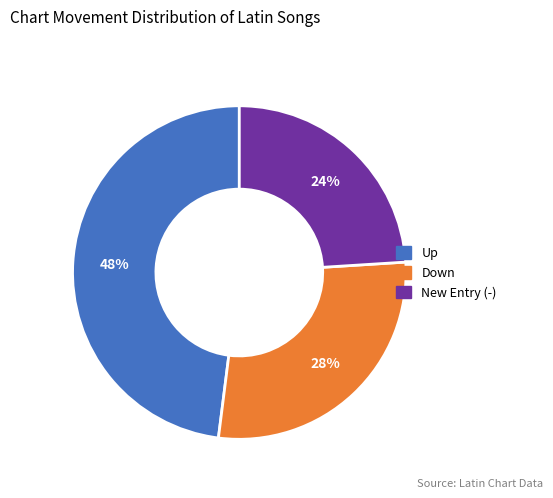

To the nearest percent, what is the difference between the largest and smallest slice percentages?

24%